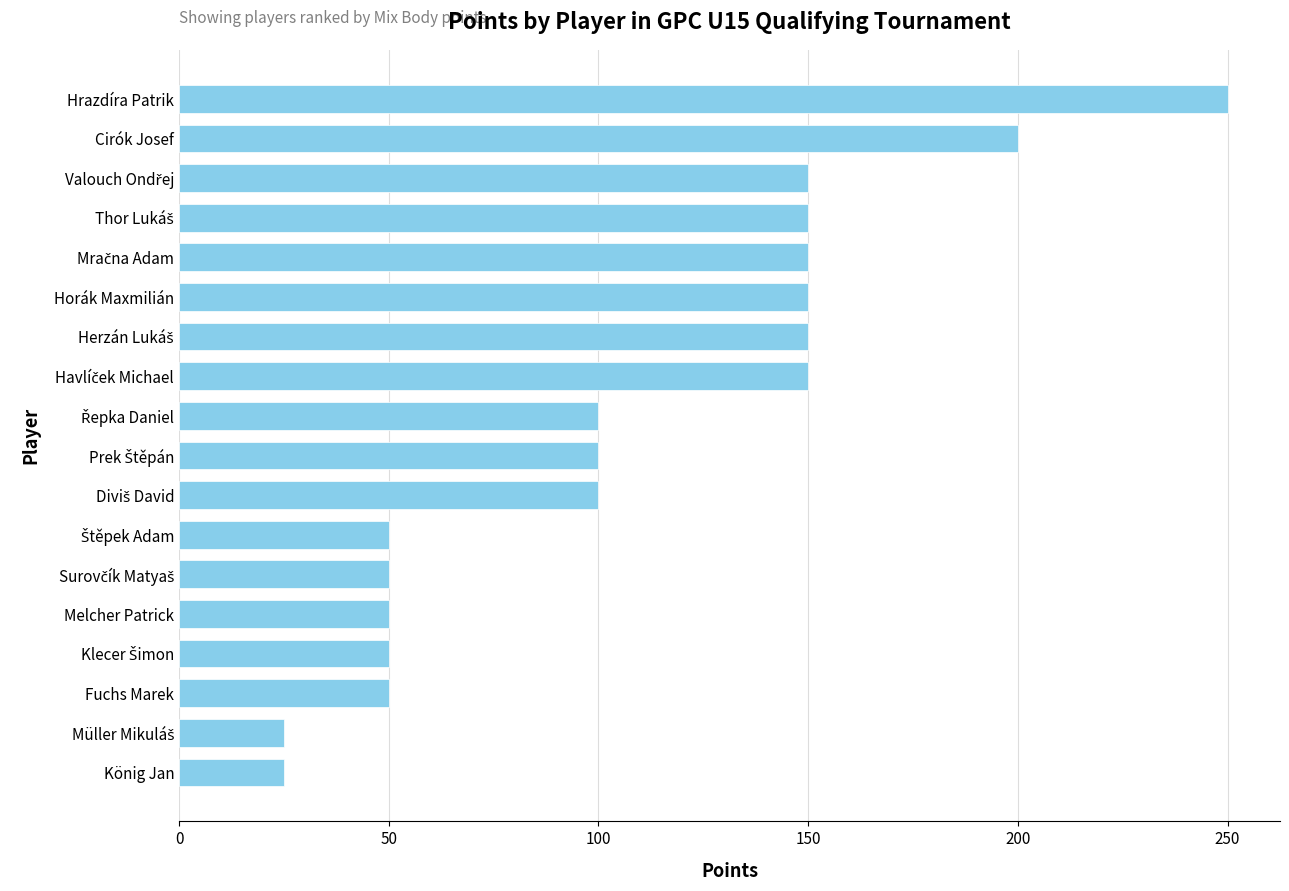

Approximately how many times larger is the value at König Jan compared to Melcher Patrick?

0.5